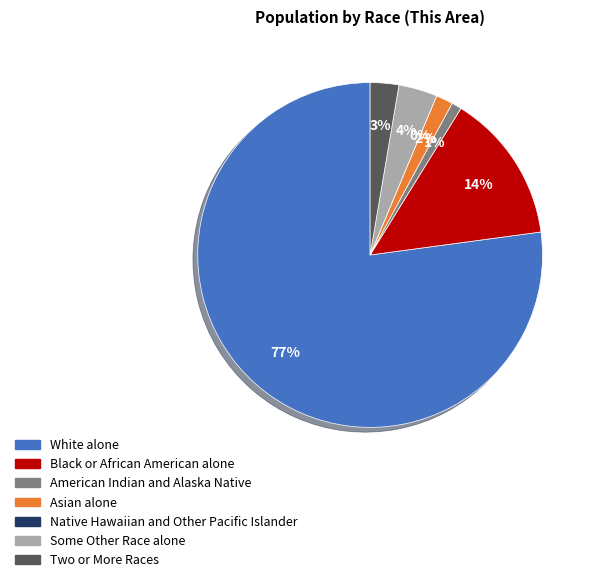

How many segments does this pie chart have?

7